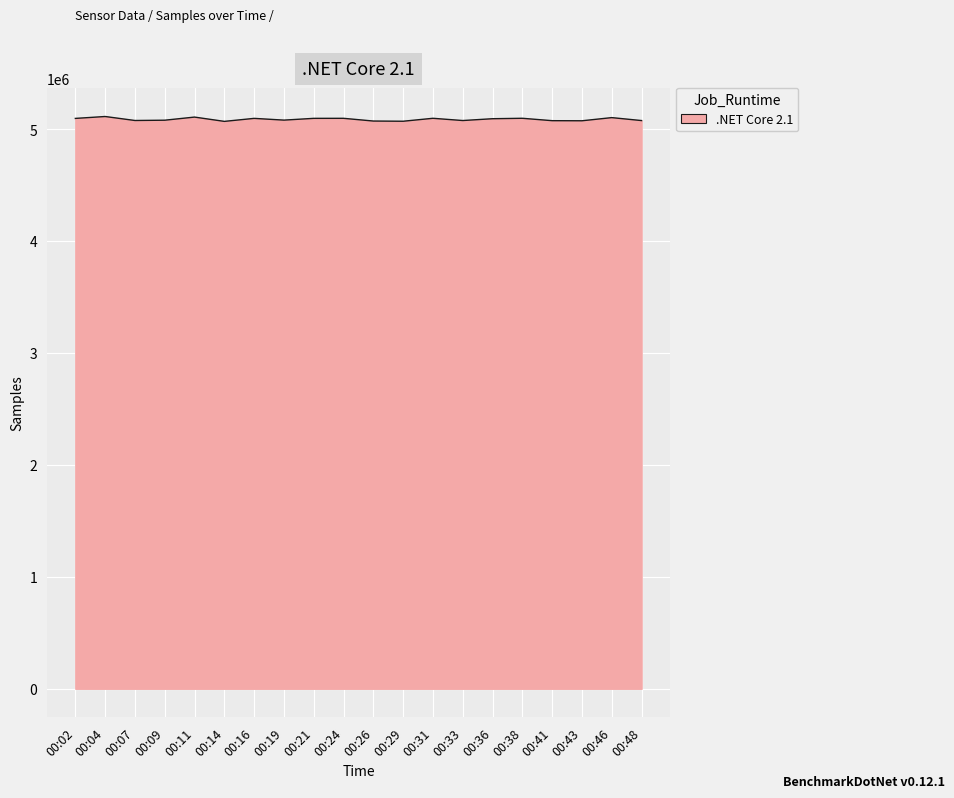

What is the minimum value shown in the chart?

5068426